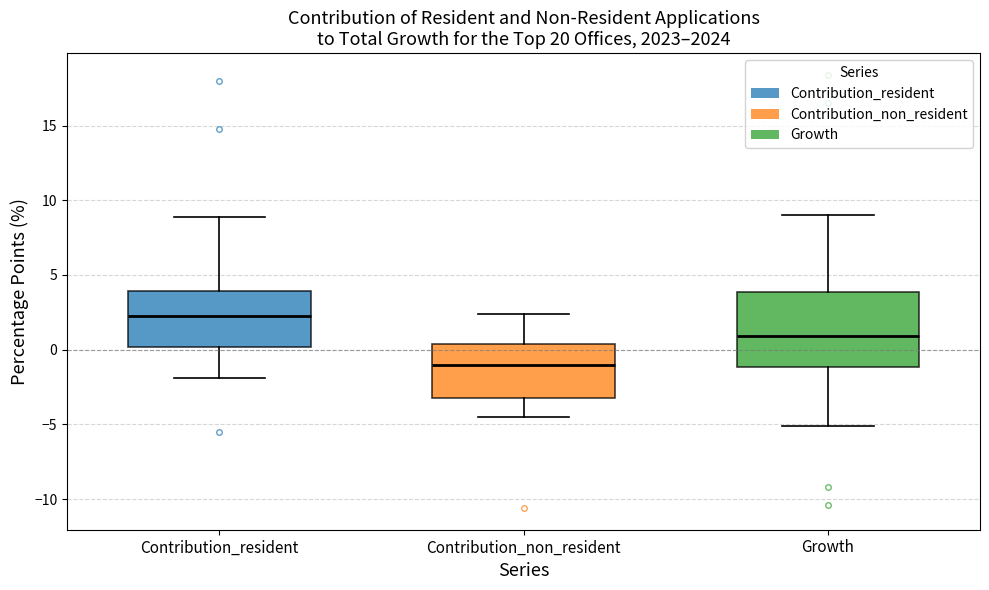

Which box has the highest median line?

Contribution_resident